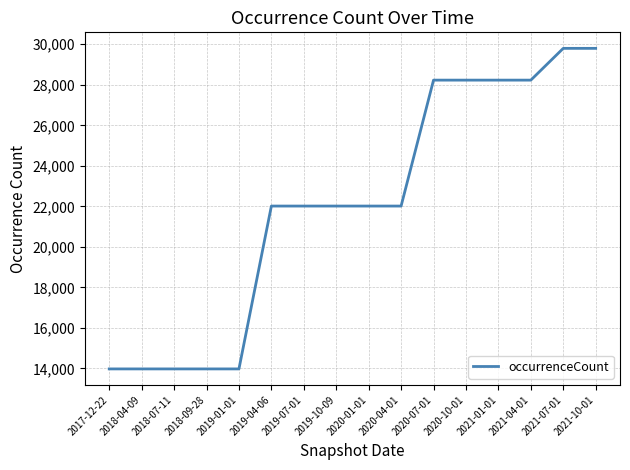

How many lines are shown in the chart?

1